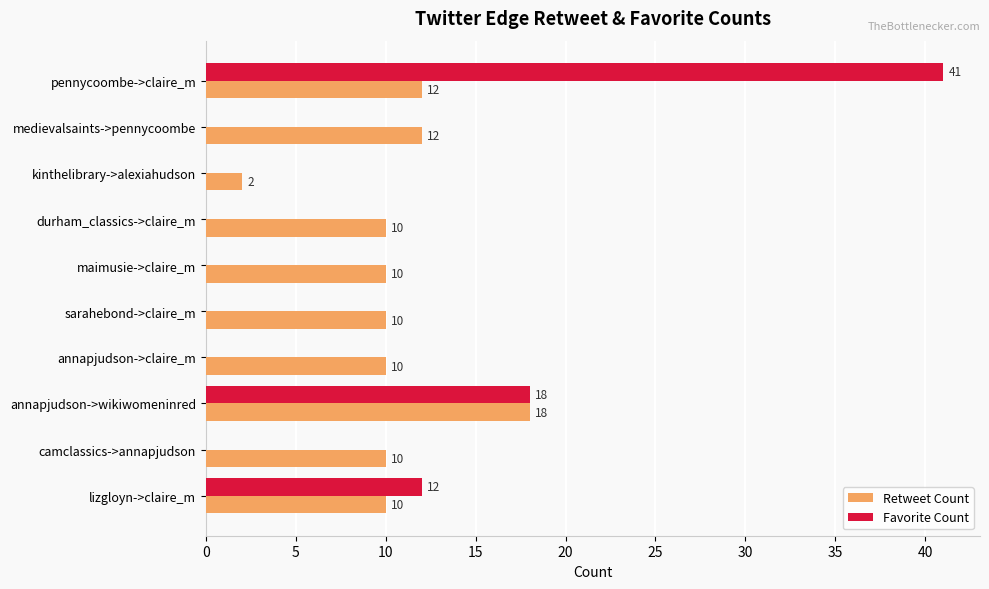

What is the sum of the Favorite Count values at camclassics->annapjudson and annapjudson->wikiwomeninred?

18